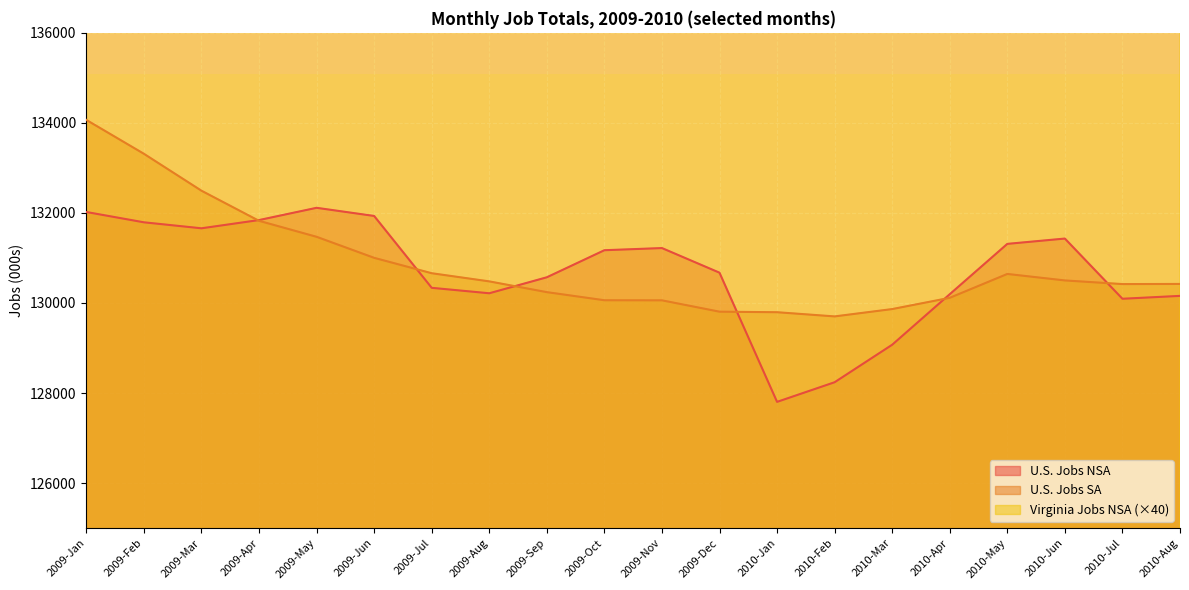

In U.S. Jobs SA (000s), how many points are higher than both neighbors (excluding endpoints)?

1